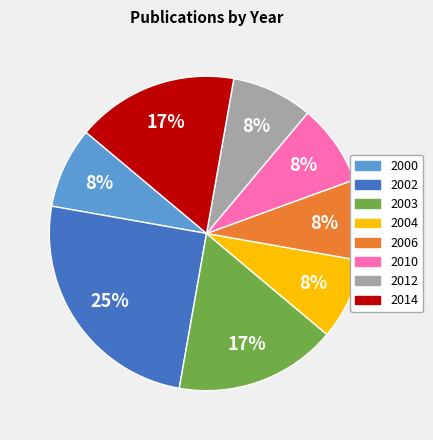

To the nearest percent, what is the difference between the largest and smallest slice percentages?

17%